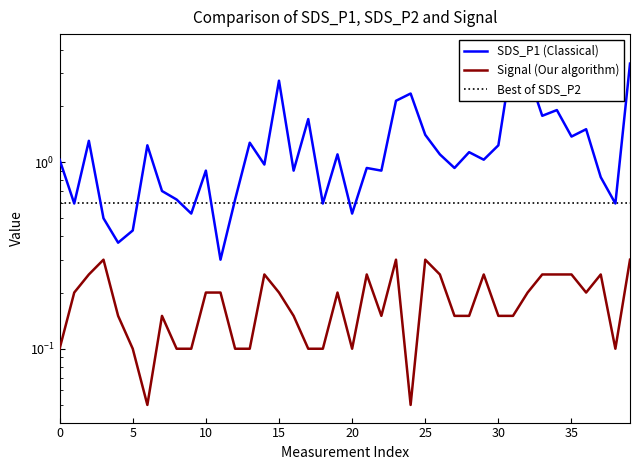

True or false: Signal and SDS_P1 intersect in this chart.

False